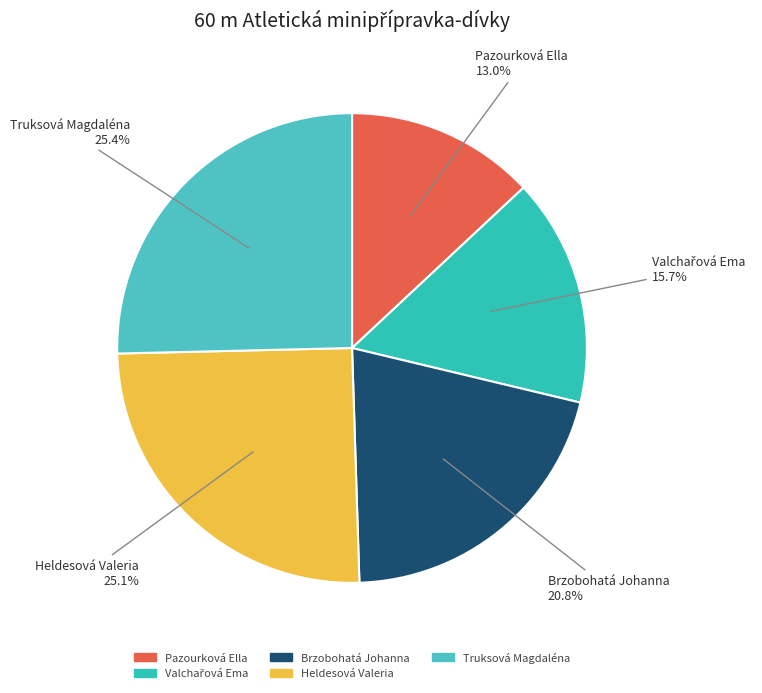

How many slices are in this pie chart?

5